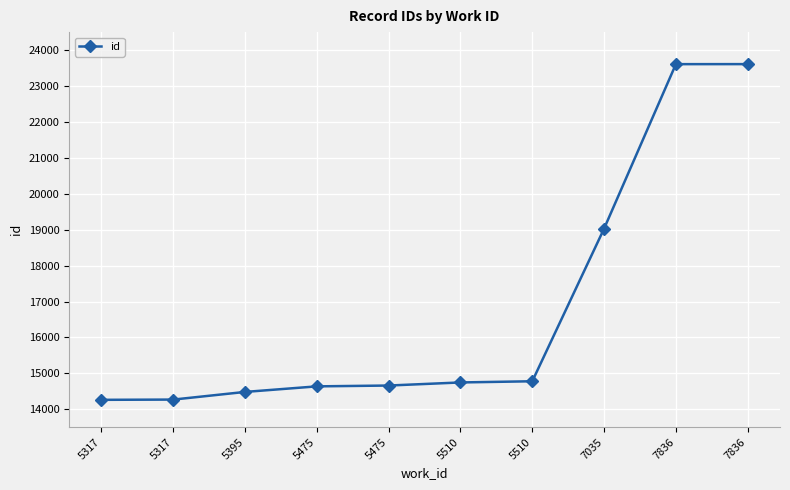

How many data points does each series have?

10